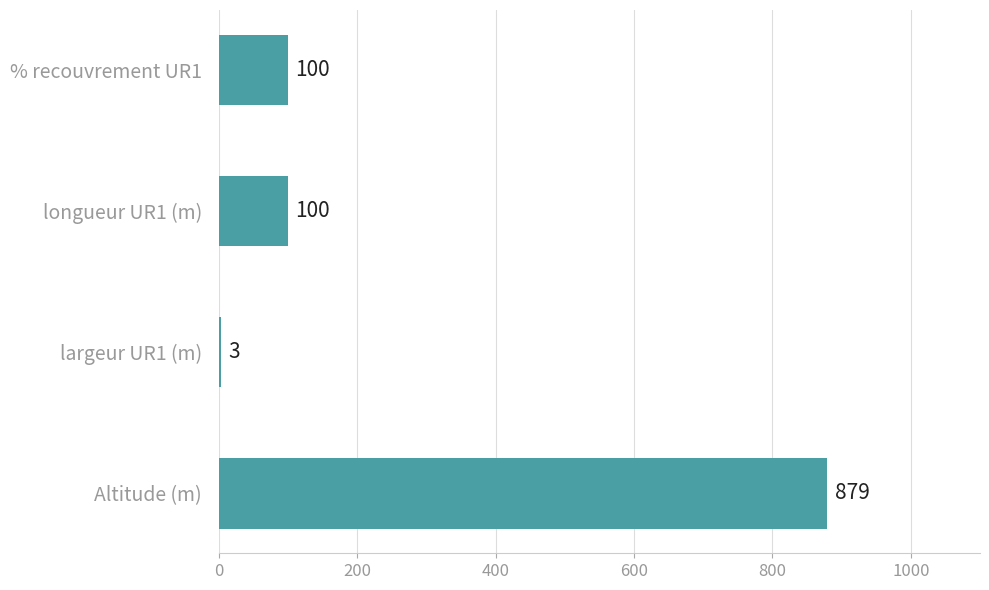

Between Altitude (m) and longueur UR1 (m), which is larger?

Altitude (m)